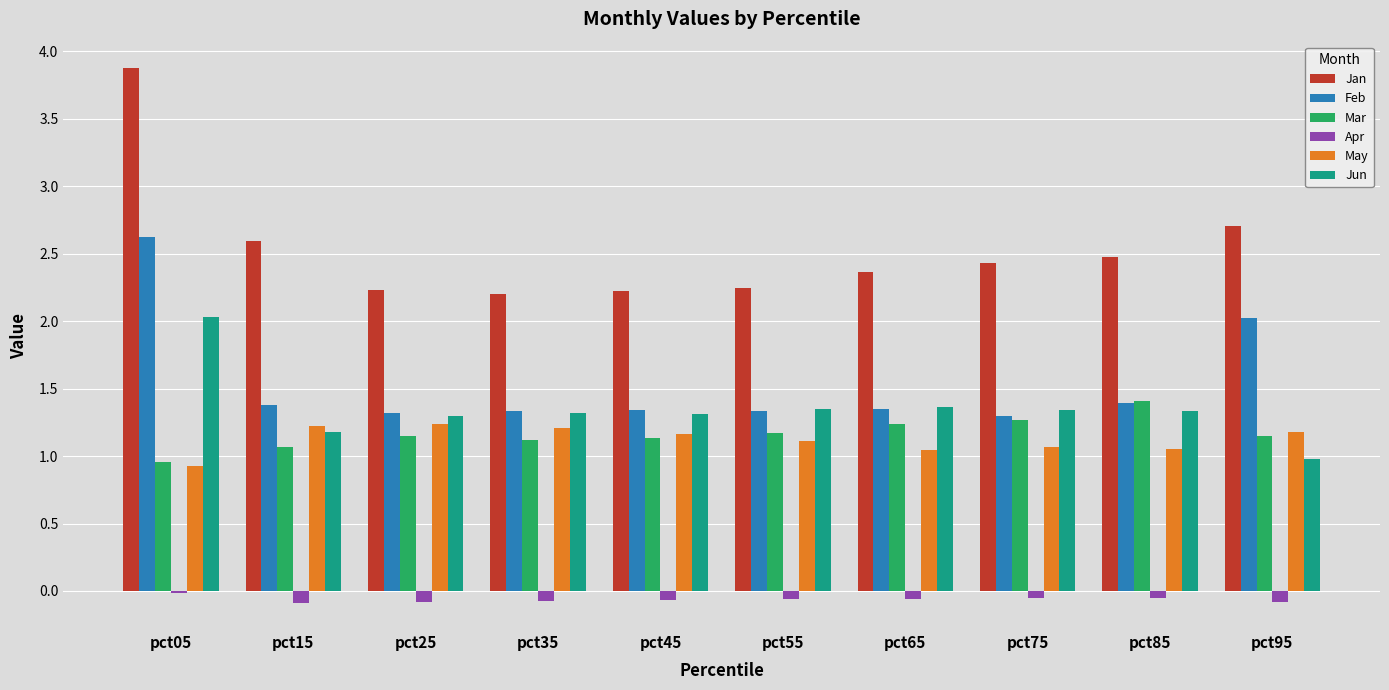

What is the total value across all series at pct25?

7.2